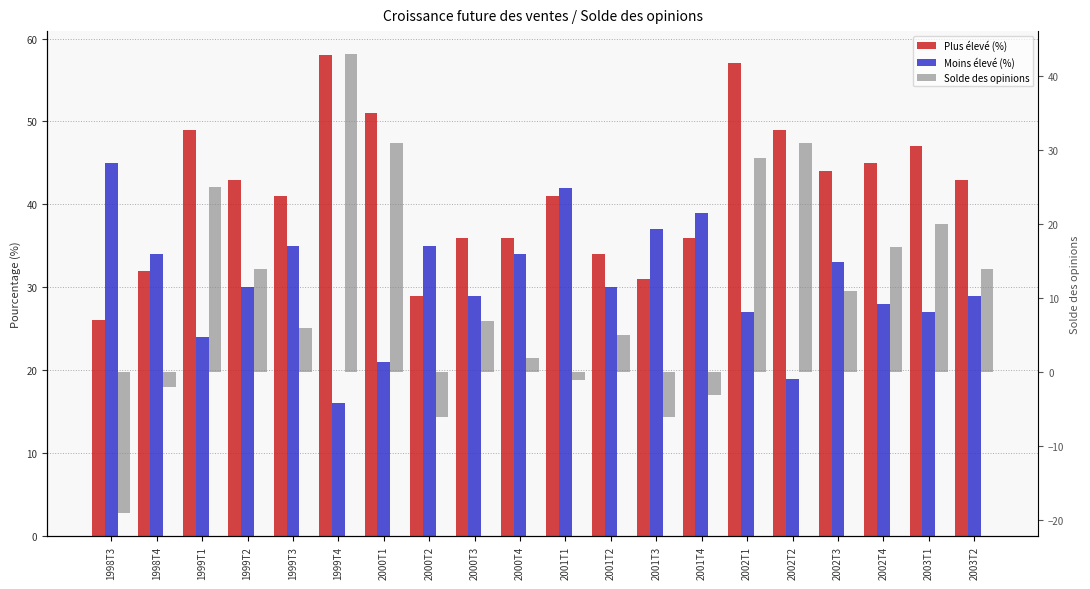

Reading right to left, list all the values displayed in this chart.

Plus élevé (%): 2003T2=43	2003T1=47	2002T4=45	2002T3=44	2002T2=49	2002T1=57	2001T4=36	2001T3=31	2001T2=34	2001T1=41	2000T4=36	2000T3=36	2000T2=29	2000T1=51	1999T4=58	1999T3=41	1999T2=43	1999T1=49	1998T4=32	1998T3=26
Moins élevé (%): 2003T2=29	2003T1=27	2002T4=28	2002T3=33	2002T2=19	2002T1=27	2001T4=39	2001T3=37	2001T2=30	2001T1=42	2000T4=34	2000T3=29	2000T2=35	2000T1=21	1999T4=16	1999T3=35	1999T2=30	1999T1=24	1998T4=34	1998T3=45
Solde des opinions: 2003T2=14	2003T1=20	2002T4=17	2002T3=11	2002T2=31	2002T1=29	2001T4=-3	2001T3=-6	2001T2=5	2001T1=-1	2000T4=2	2000T3=7	2000T2=-6	2000T1=31	1999T4=43	1999T3=6	1999T2=14	1999T1=25	1998T4=-2	1998T3=-19